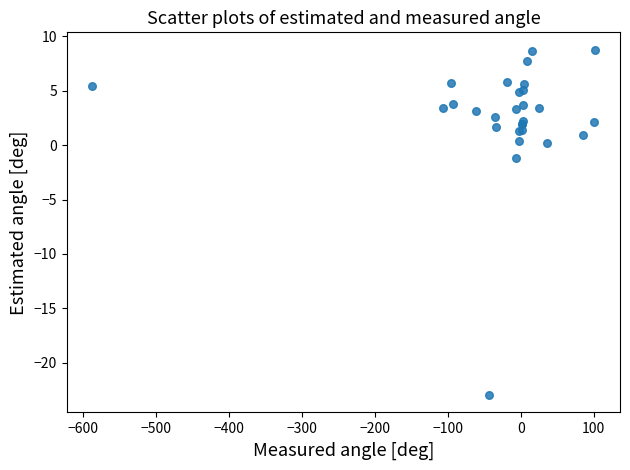

What Y value in the scatter plot is closest to -7?

-1.2